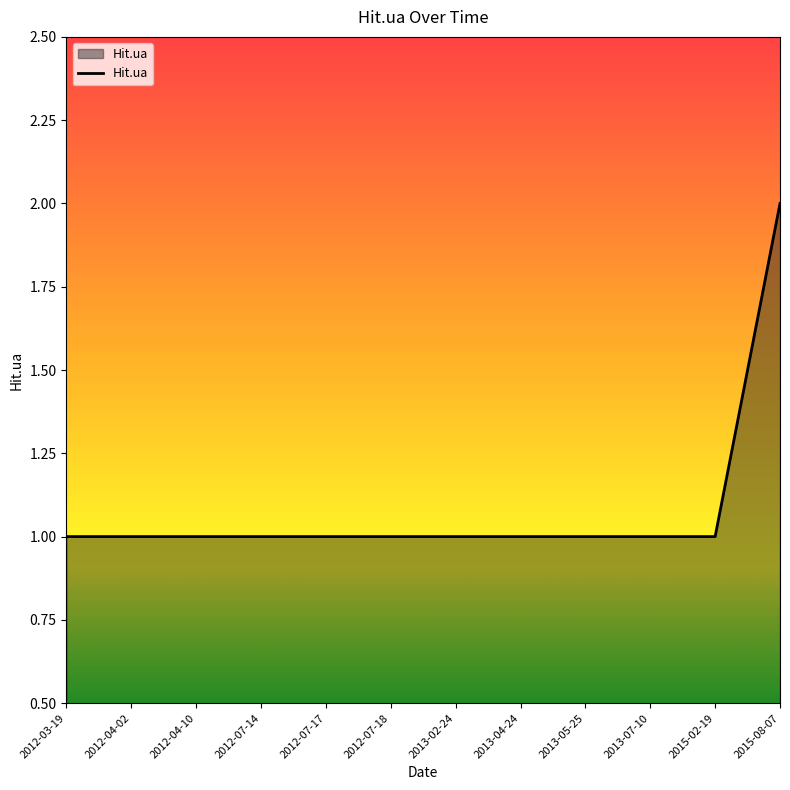

What position from the left is 2012-04-02?

2